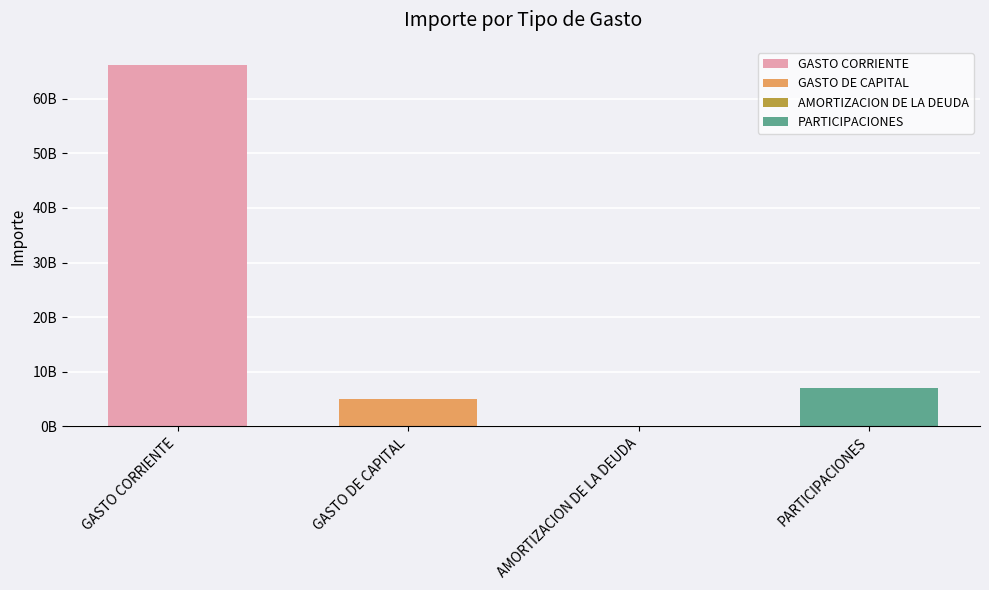

Are the bars horizontal?

No